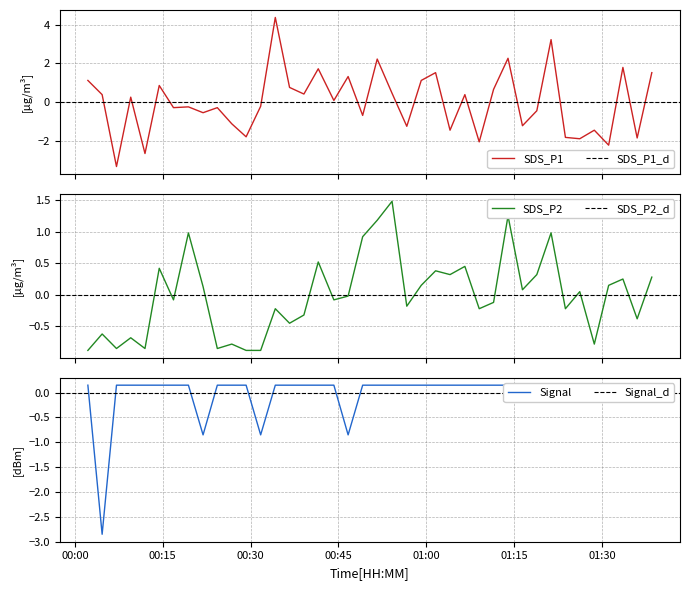

What is the minimum value for SDS_P1?

-3.3